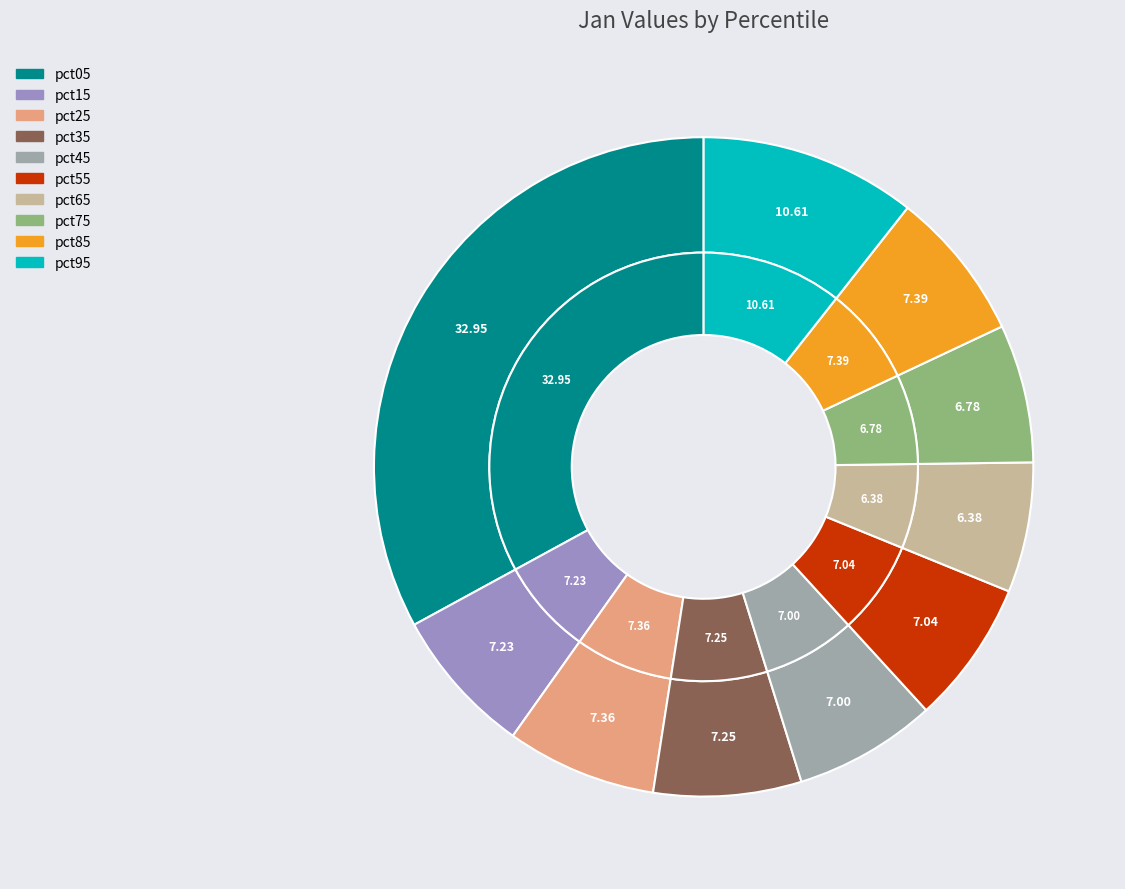

Rank the categories by value from lowest to highest.

pct65, pct75, pct45, pct55, pct15, pct35, pct25, pct85, pct95, pct05